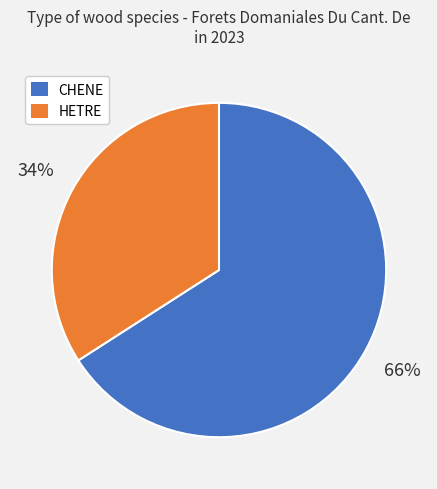

To the nearest percent, what portion does CHENE represent?

66%